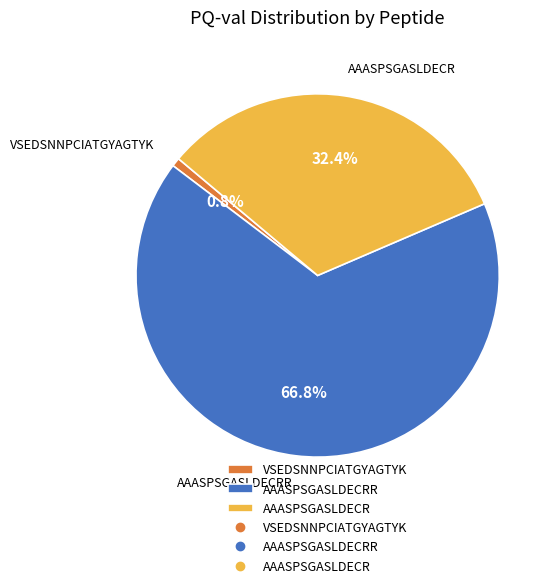

To the nearest percent, what portion does AAASPSGASLDECRR represent?

67%